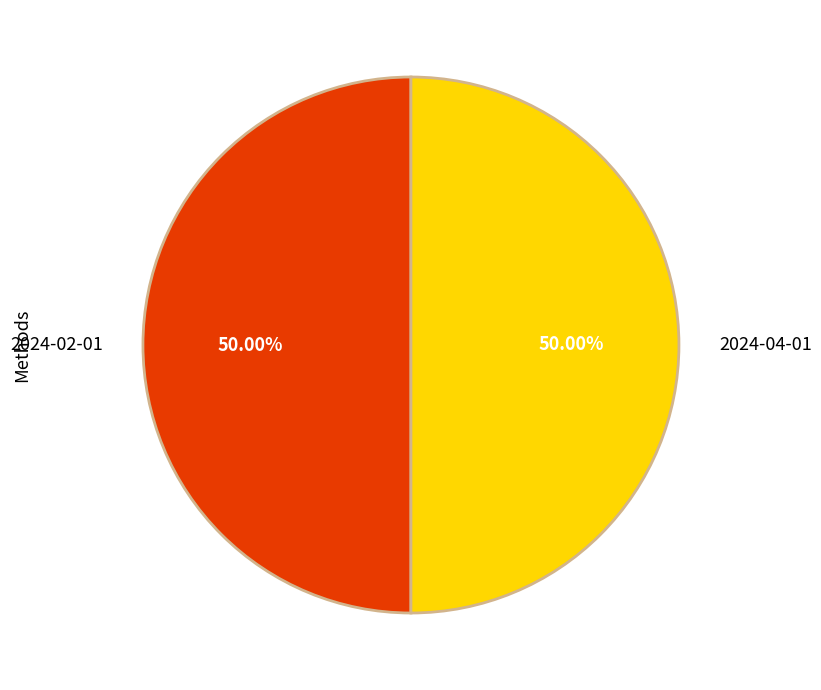

Count the number of slices in the pie.

2